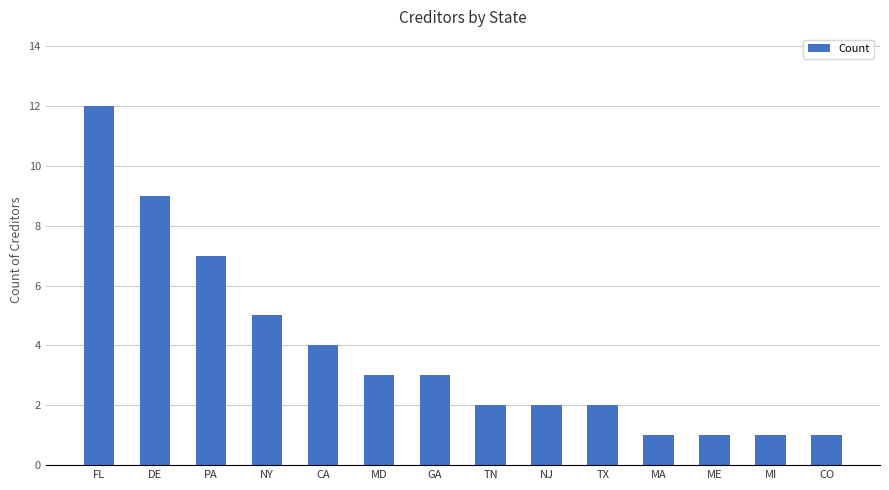

At which label does the data first exceed 3?

FL